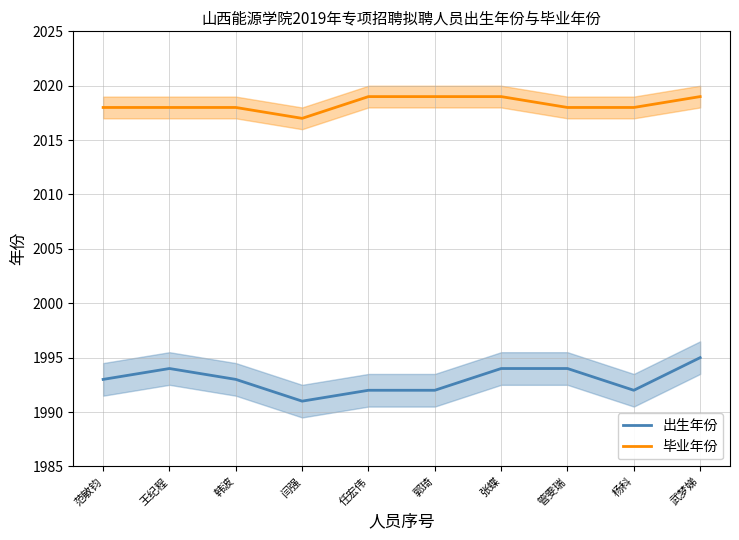

What is the label of the 7th point from the right?

闫强